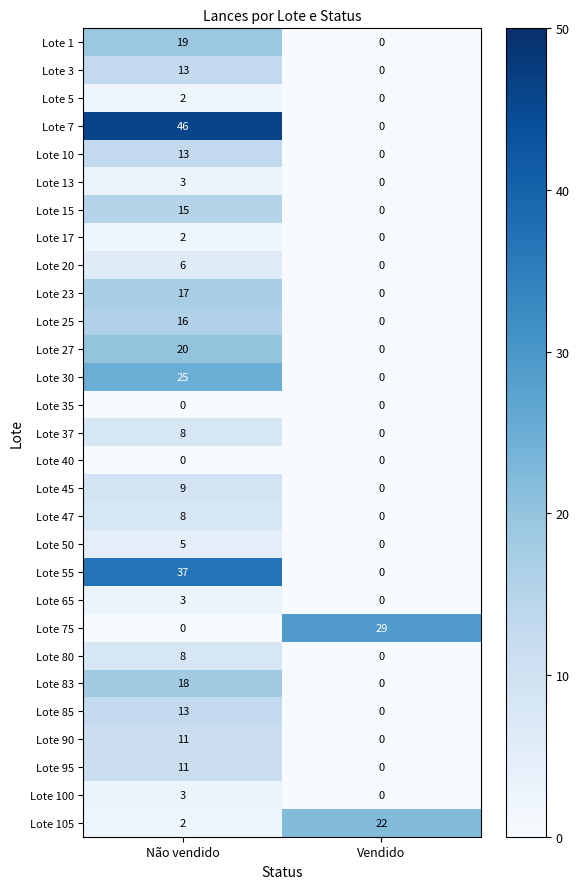

What is the spread (max minus min) of values at Vendido?

29